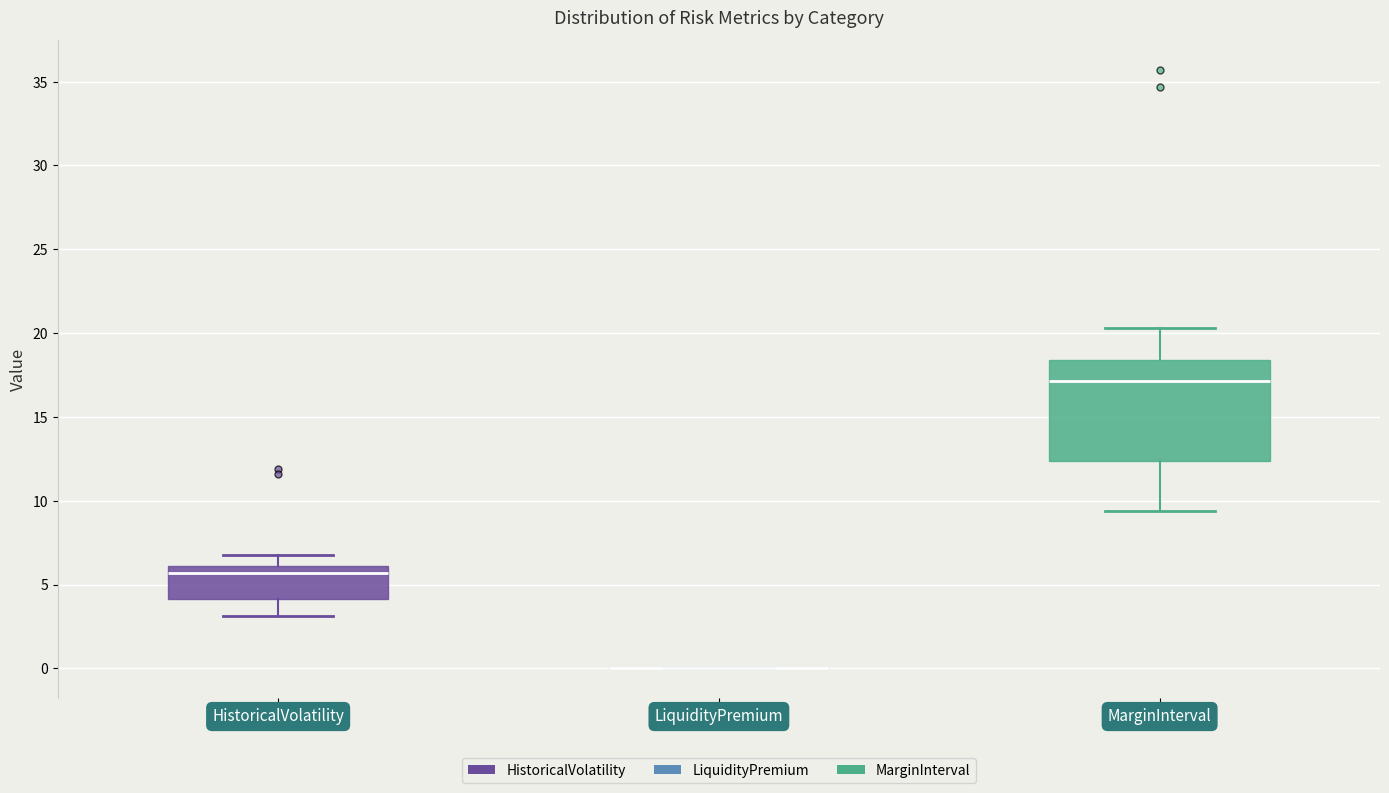

Comparing the boxes themselves (not the whiskers), which one is the tallest?

MarginInterval